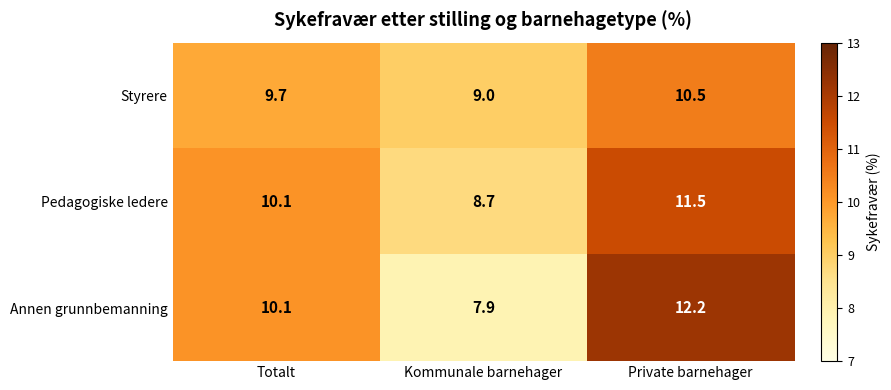

The Styrere series shows 10.5 at Private barnehager. True or false?

True